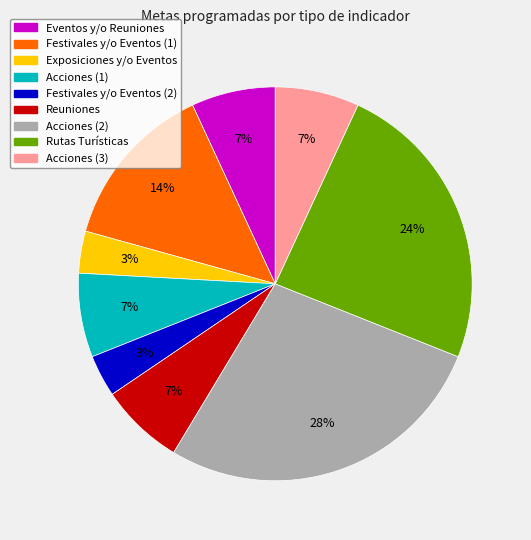

Between Festivales y/o Eventos (2) and Acciones (2), which is larger?

Acciones (2)